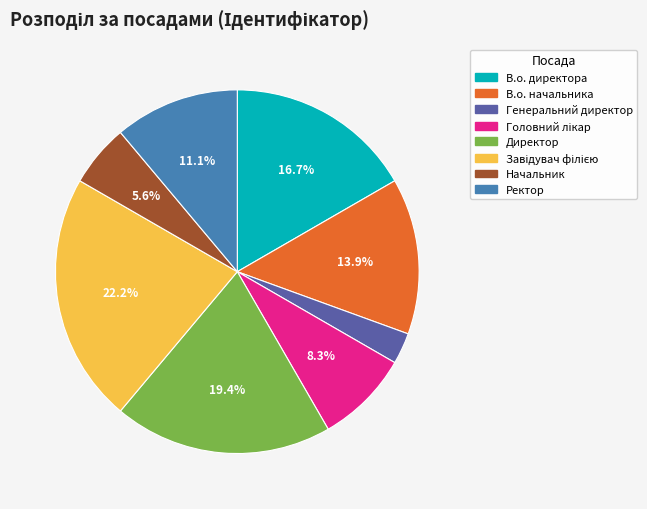

Between В.о. директора and Генеральний директор, which is larger?

В.о. директора